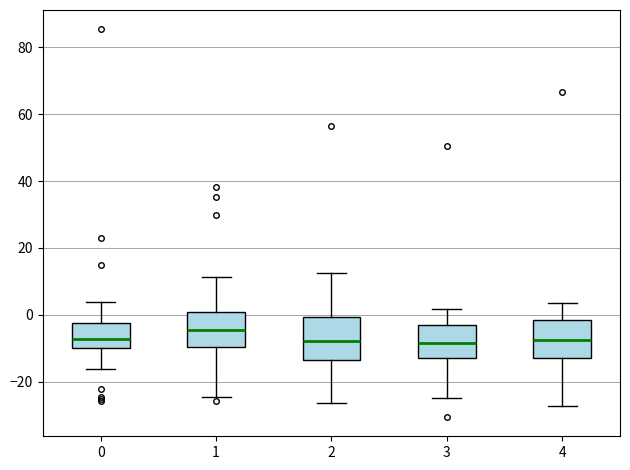

Reading left to right, transcribe this box plot: for each box, give where its median line is, the range the box spans, and where its two whiskers end, as read against the y-axis. The values are not printed on the chart, so give them approximately, as read against the axis.

0: median -8, box -10 to -2, whiskers -16 to 4
1: median -4, box -10 to 0, whiskers -24 to 12
2: median -8, box -14 to 0, whiskers -26 to 12
3: median -8, box -12 to -4, whiskers -24 to 2
4: median -8, box -12 to -2, whiskers -28 to 4